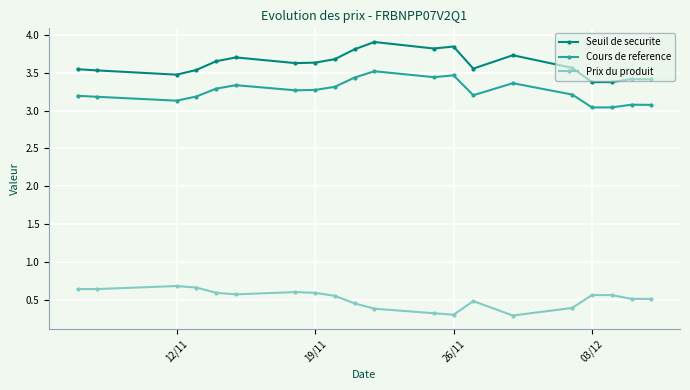

True or false: Cours de reference and Prix du produit intersect in this chart.

False